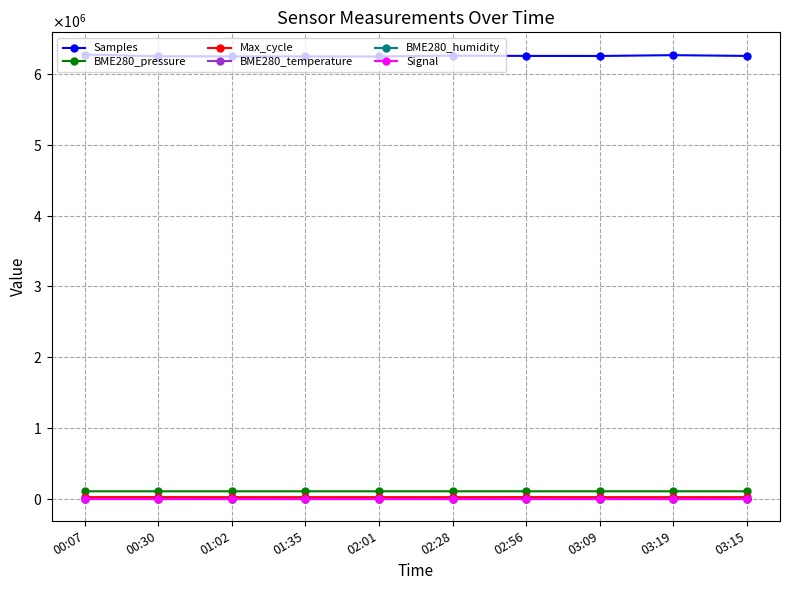

How many interior local peaks does the BME280_temperature series have?

1